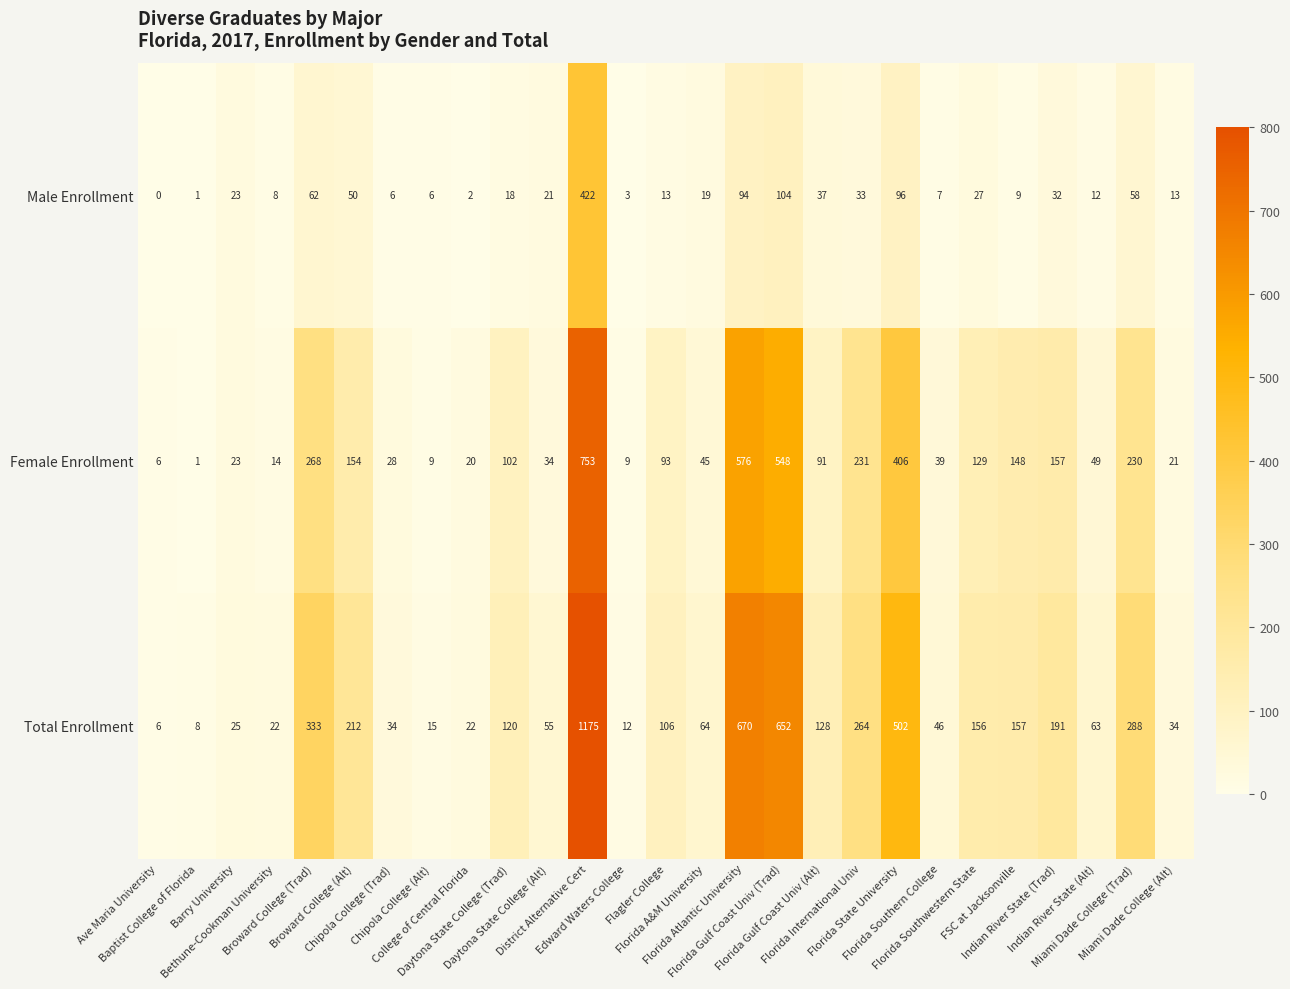

What is the difference between the maximum and minimum values in the Female Enrollment series?

752